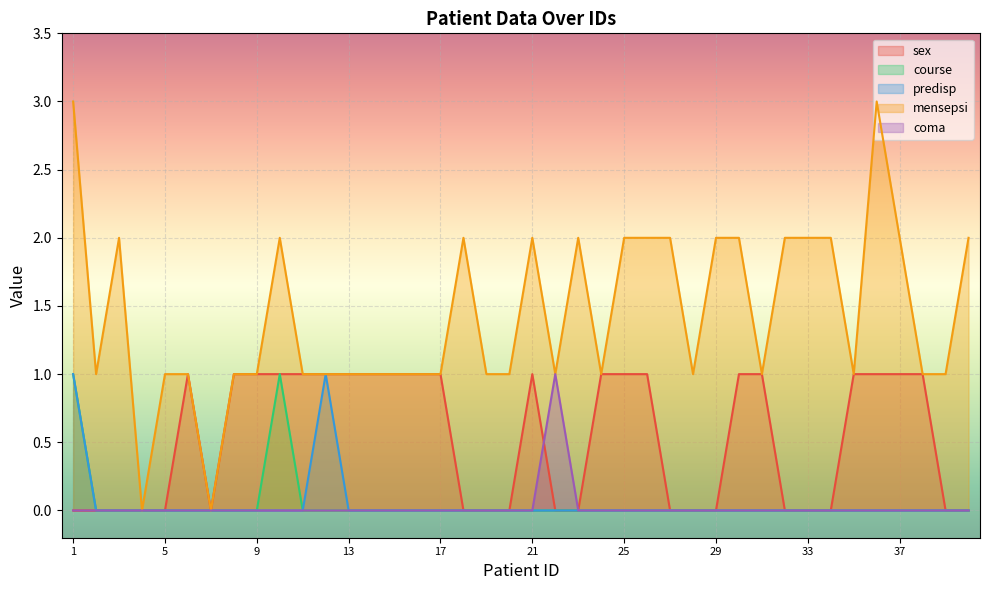

Which series has the largest total across all categories?

mensepsi